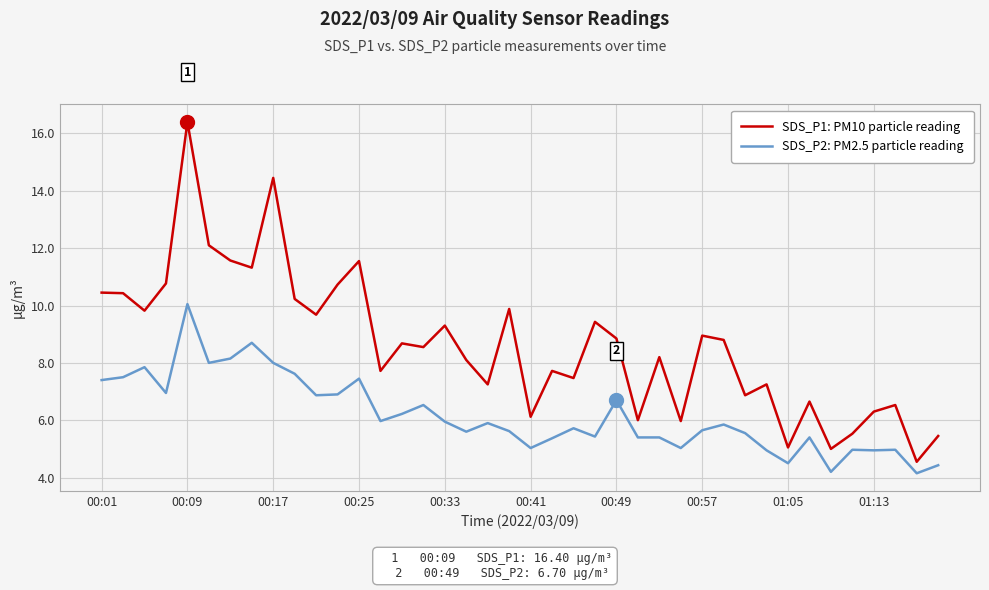

What is the difference between the maximum and minimum values in the SDS_P2: PM2.5 particle reading series?

5.9